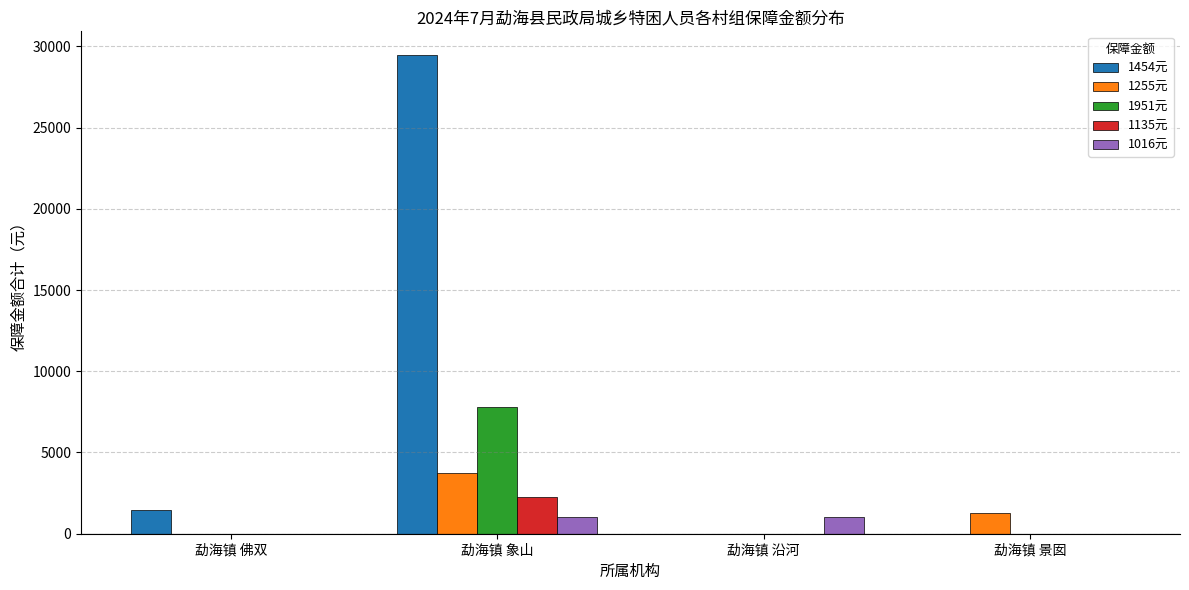

True or false: 1454元 has a value of 1454 at 勐海镇 佛双.

True